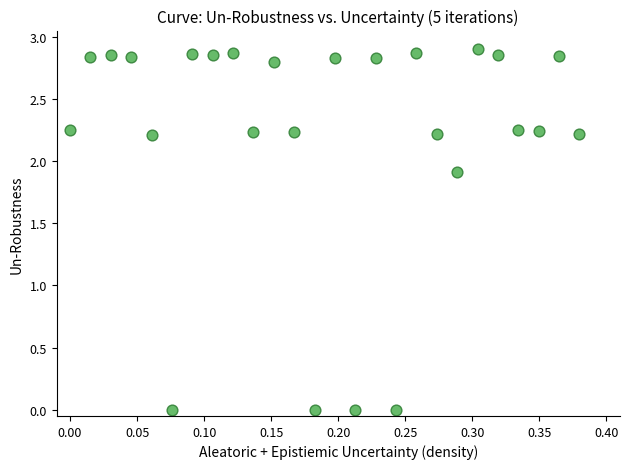

What Y value in the scatter plot is closest to 1?

1.9